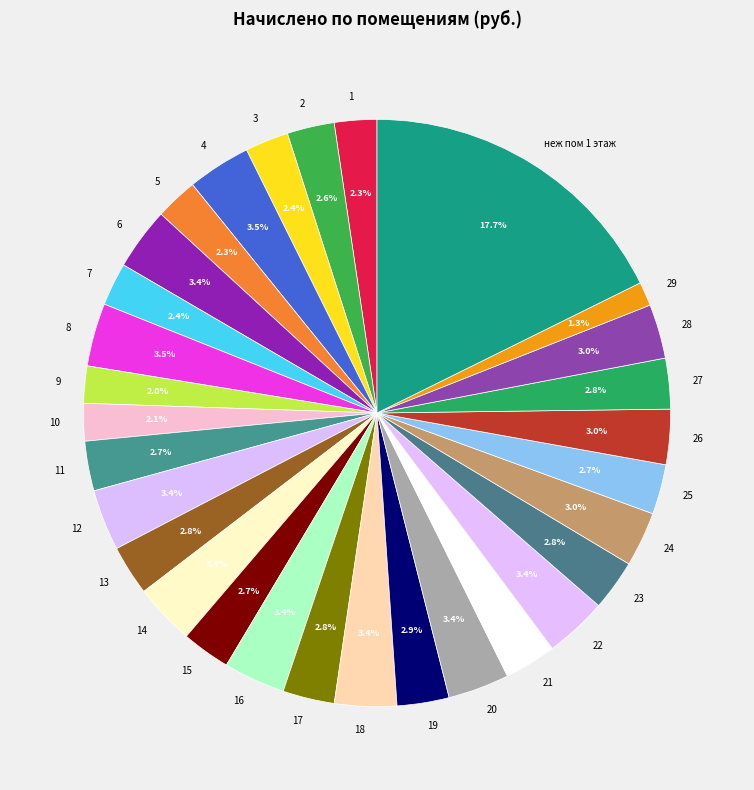

Combined, do 21 and 20 account for over 50%?

No